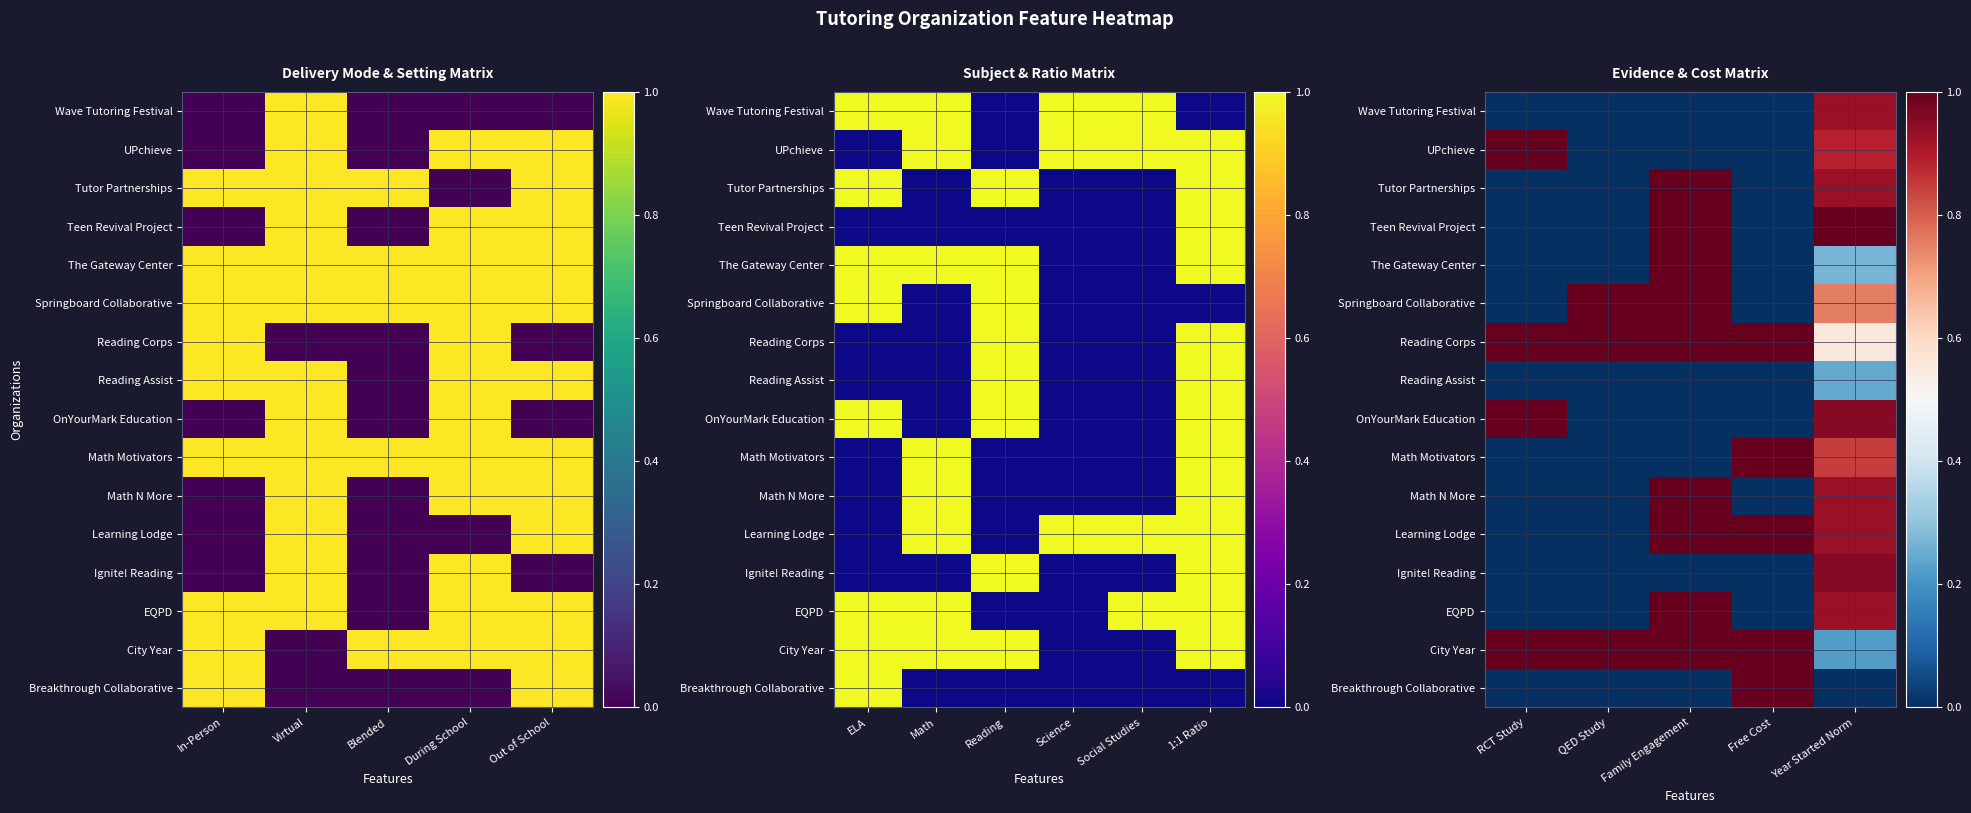

True or false: OnYourMark Education has a value of 0.4 at Year Started Norm.

False